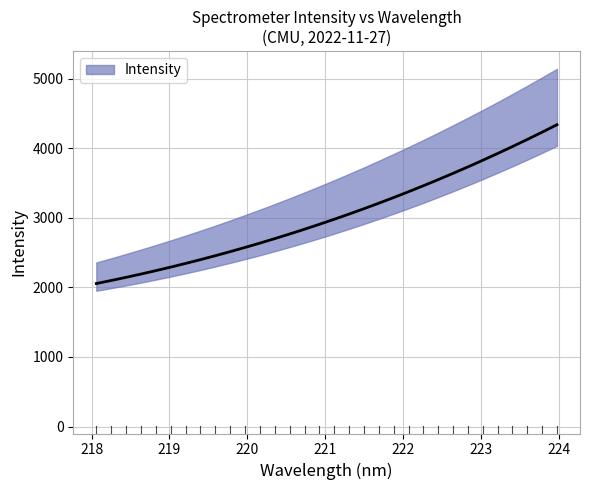

How many categories are shown in the chart?

32